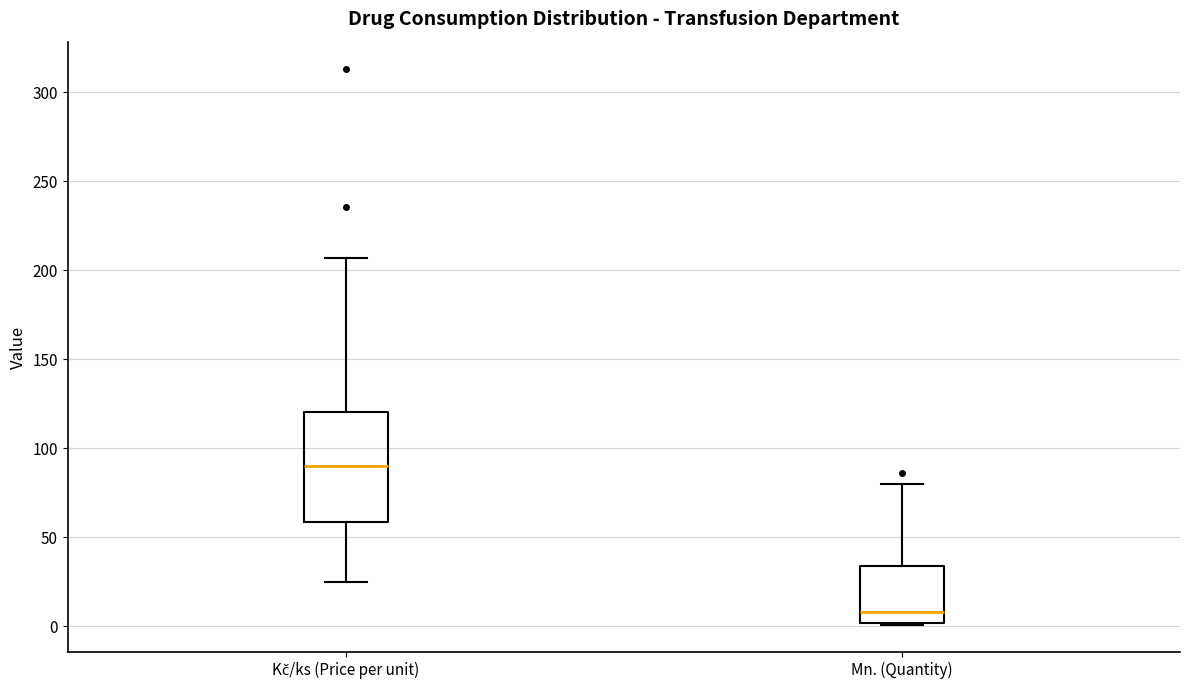

Reading left to right, transcribe this box plot: for each box, give where its median line is, the range the box spans, and where its two whiskers end, as read against the y-axis. The values are not printed on the chart, so give them approximately, as read against the axis.

Kč/ks (Price per unit): median 90, box 60 to 120, whiskers 25 to 205
Mn. (Quantity): median 10, box 0 to 35, whiskers 0 to 80